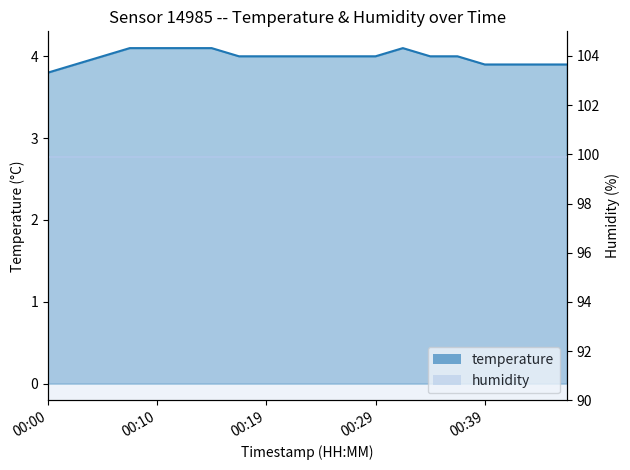

How many values exceed 4?

5